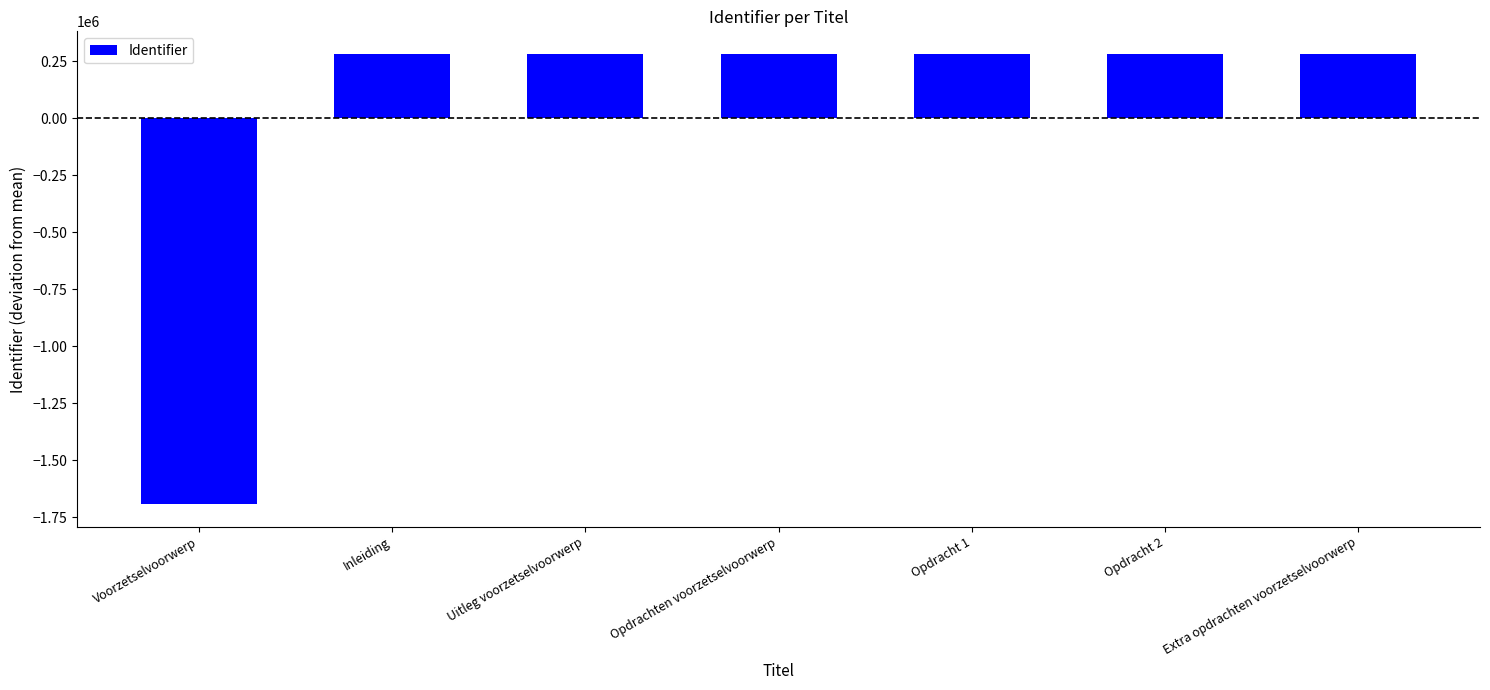

What is the difference between the values at Uitleg voorzetselvoorwerp and Voorzetselvoorwerp?

1974699.0